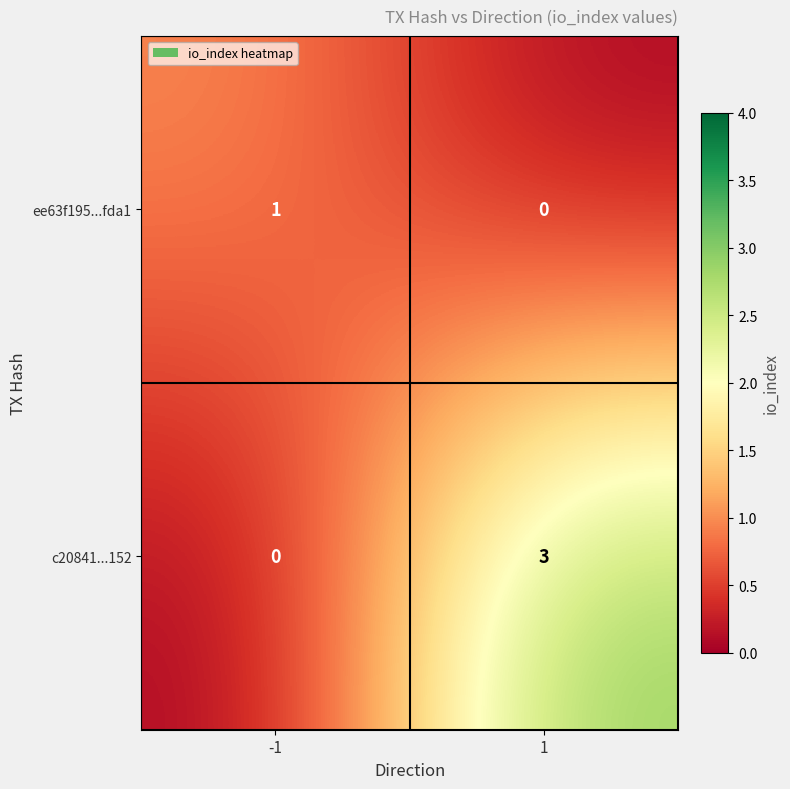

Reading left to right, transcribe all the data shown in this chart.

ee63f195...fda1: 1	0
c20841...152: 0	3